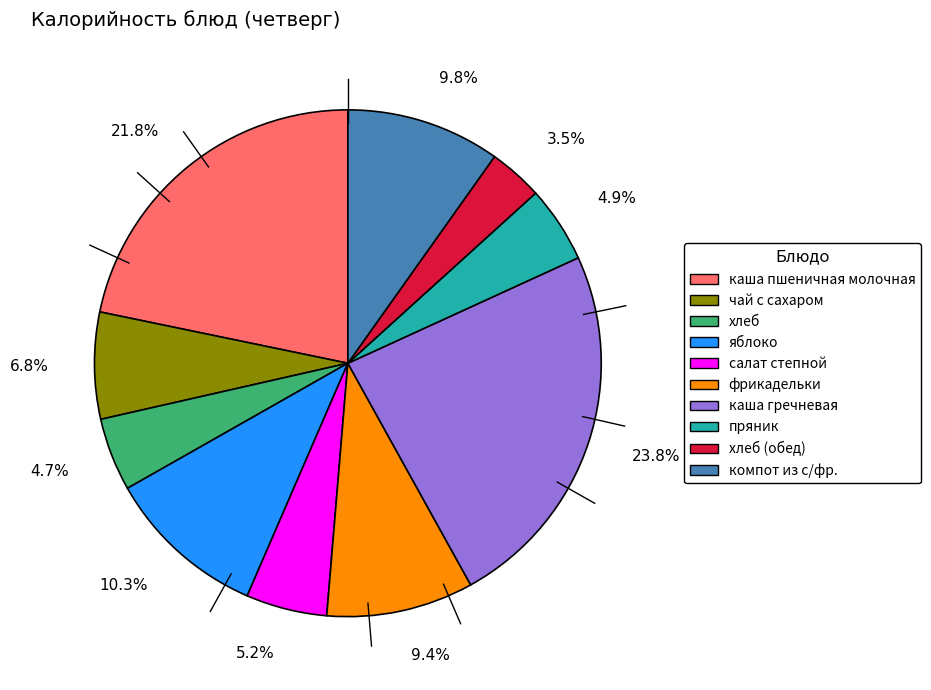

Is чай с сахаром the majority of the pie?

No